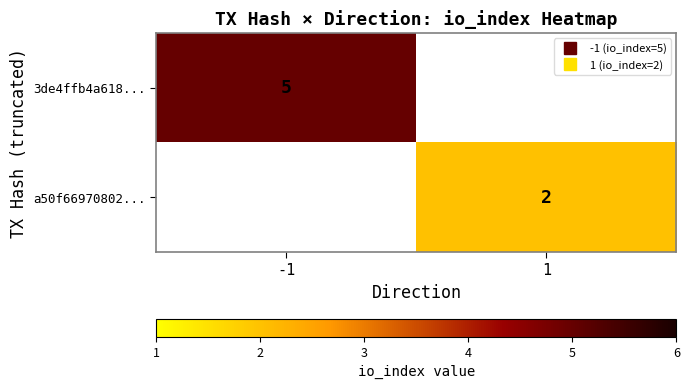

At how many categories does at least one series exceed 3?

1